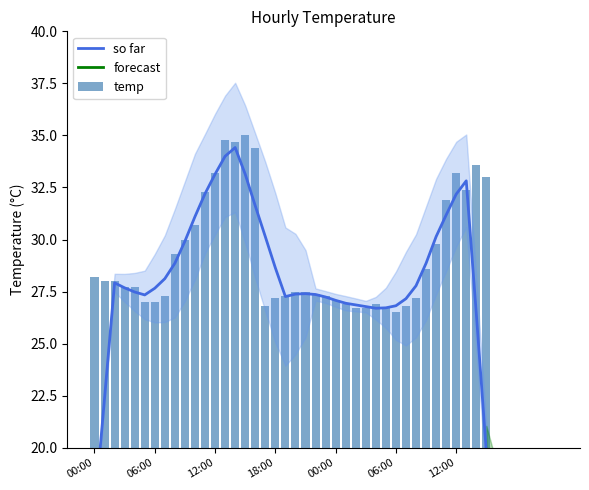

Which label corresponds to the smallest value in the chart?

06:00